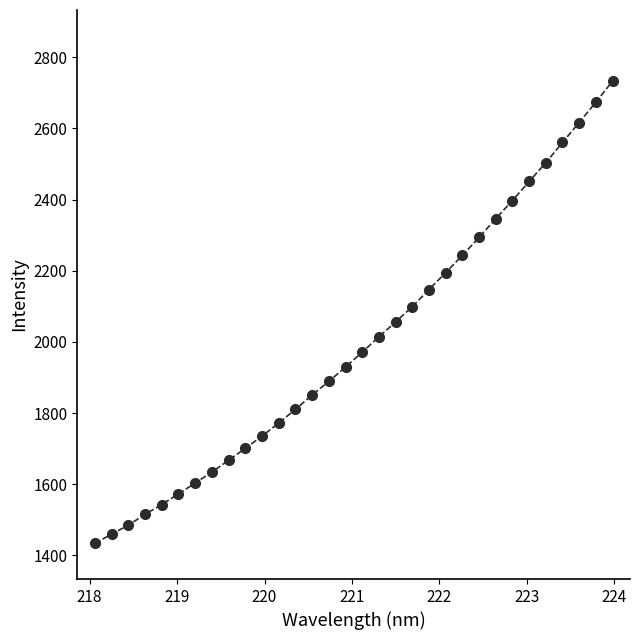

What is the minimum value shown in the chart?

1433.2